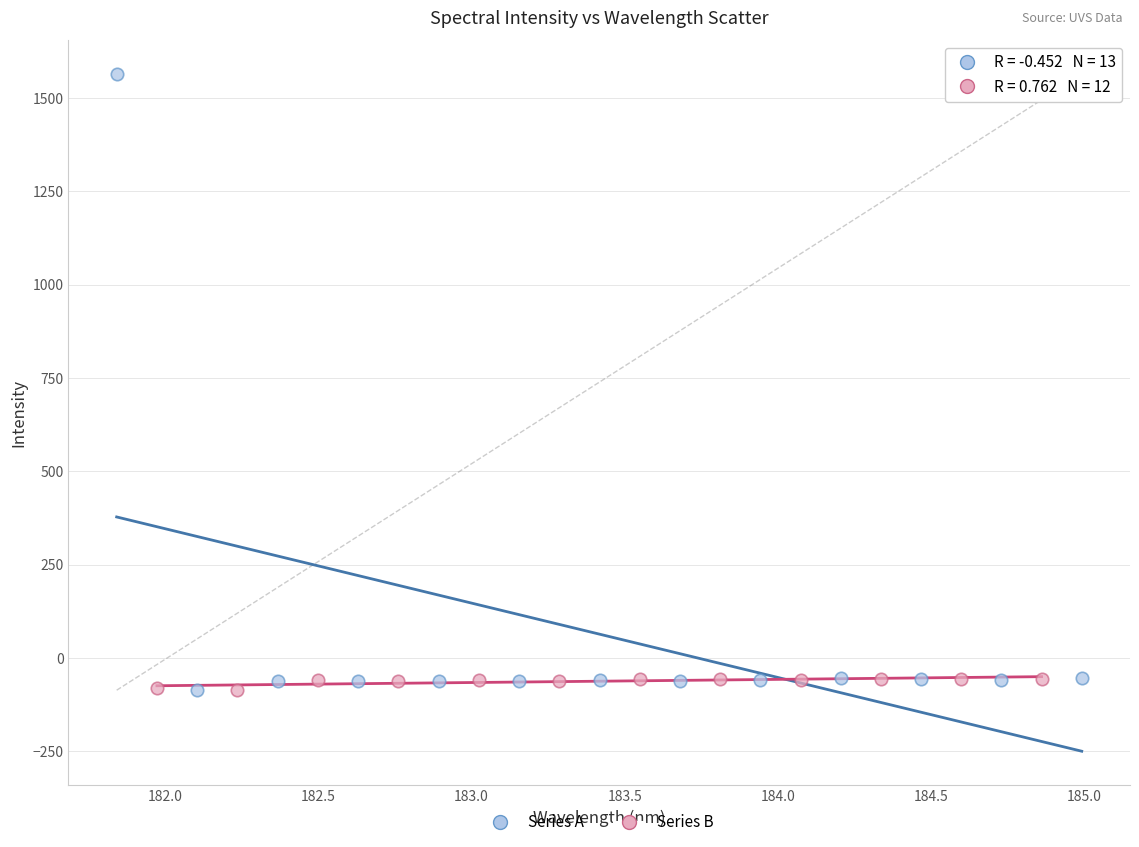

Which series contains the highest Y value?

Series A